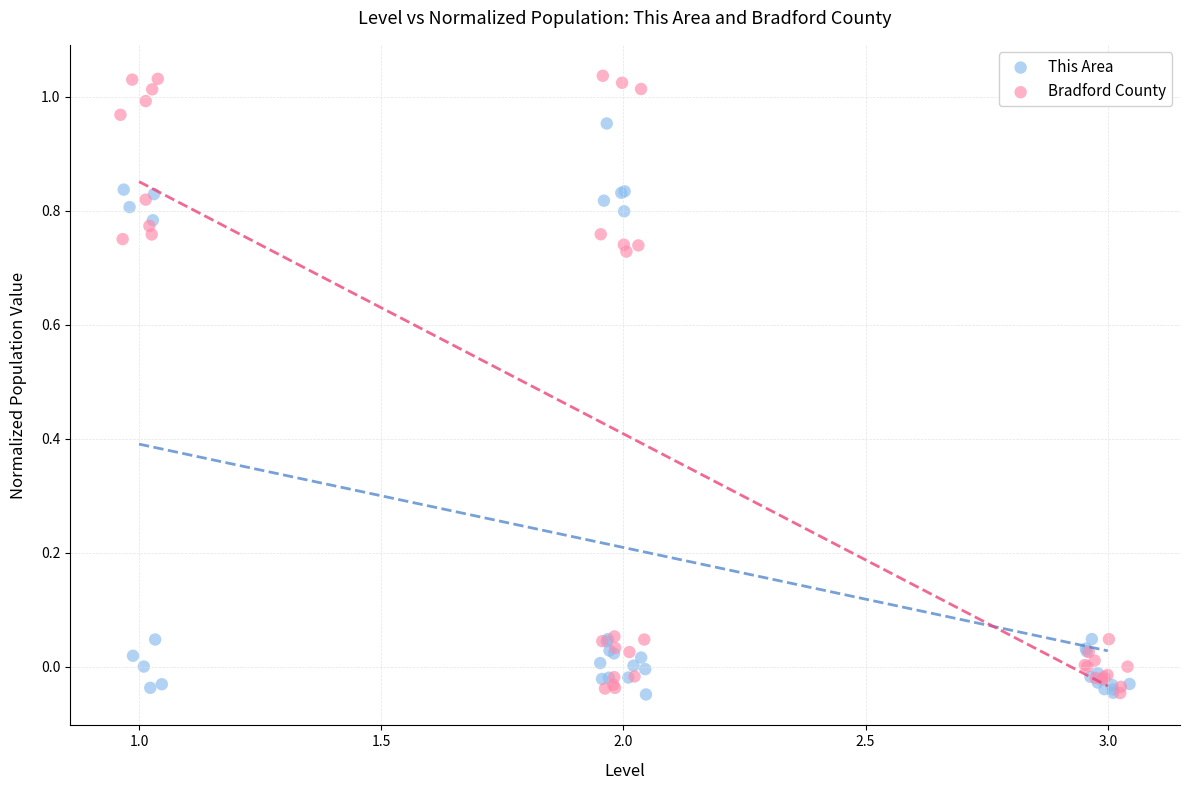

What are all the series names shown in the legend?

This Area, Bradford County